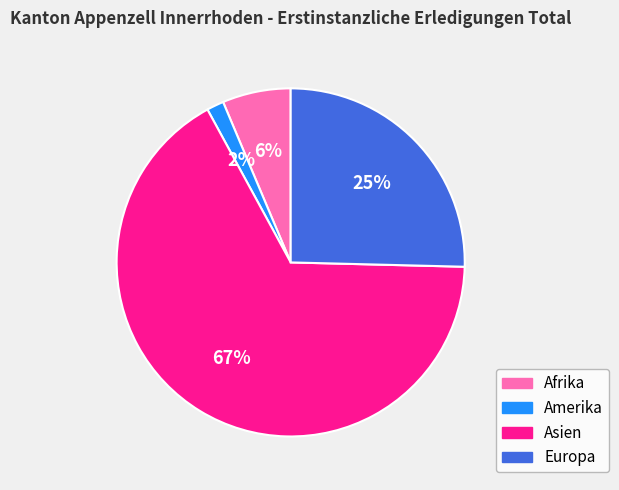

Rank the categories by value from lowest to highest.

Amerika, Afrika, Europa, Asien